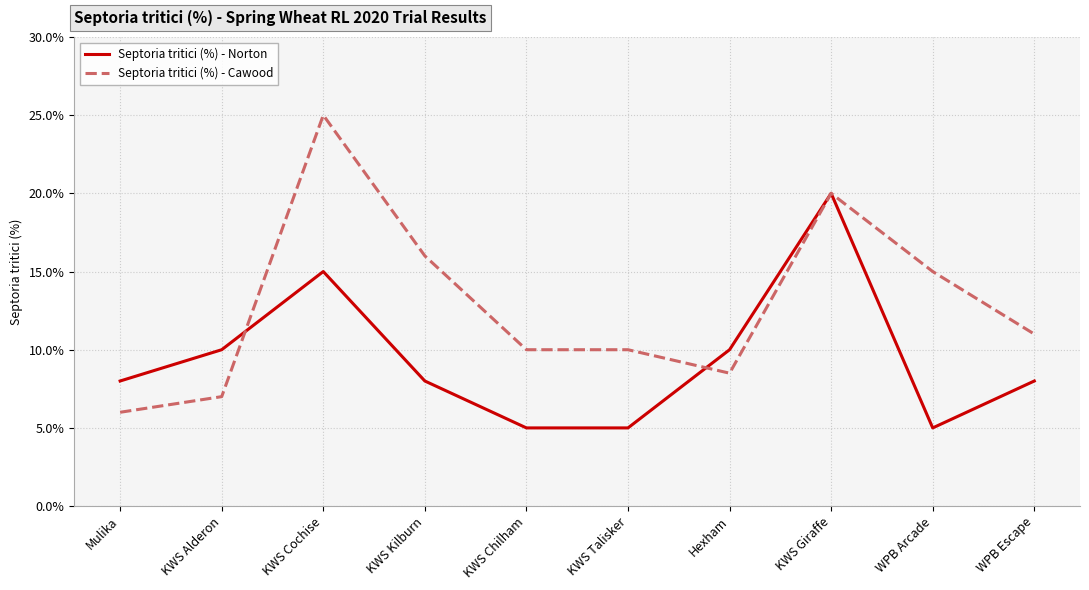

Is the value of Septoria tritici (%) - Cawood at WPB Escape greater than the value of Septoria tritici (%) - Norton at Mulika?

Yes